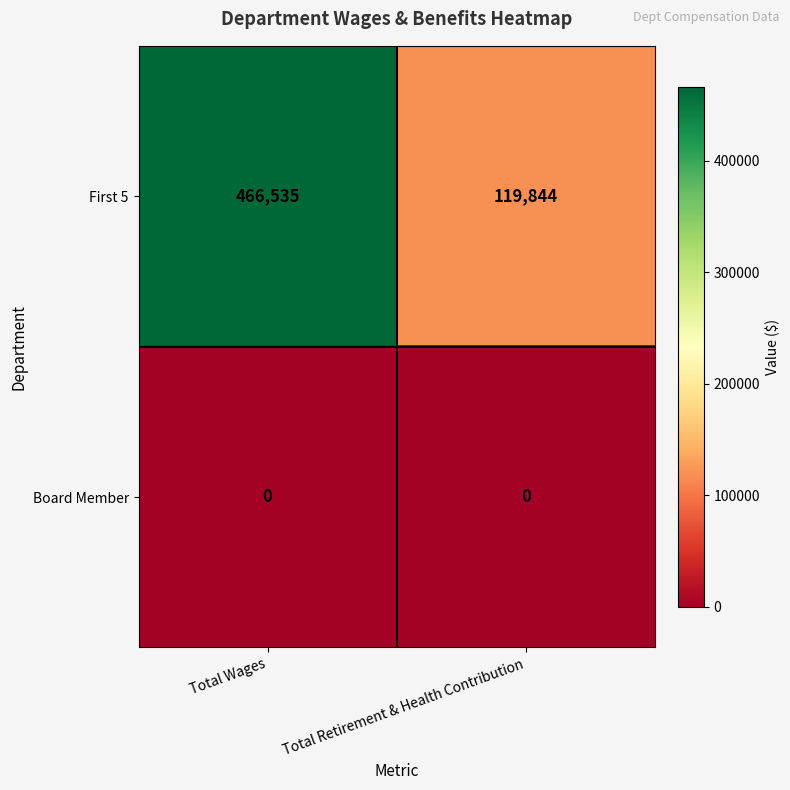

How many categories are shown in the chart?

2